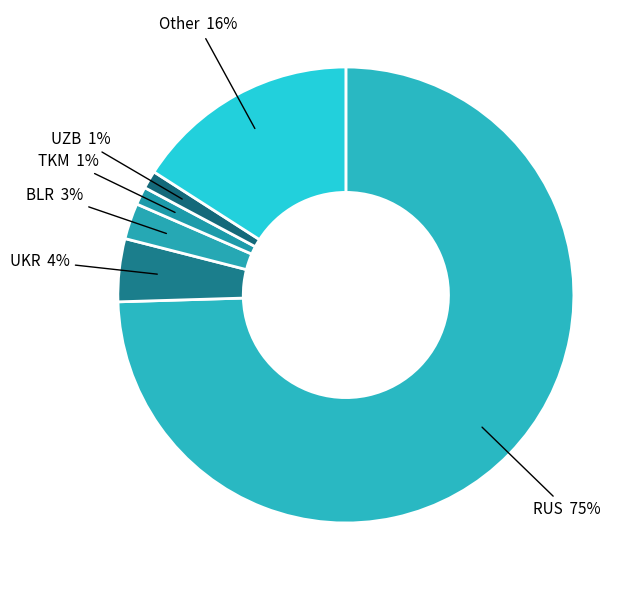

True or false: BLR accounts for 3% of the total.

True